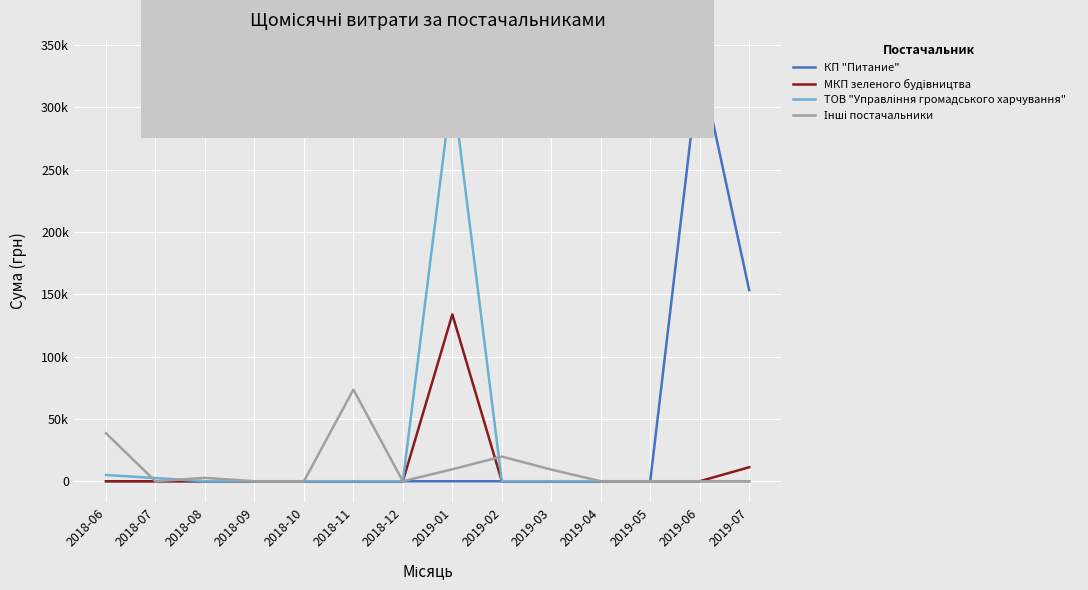

Does the chart display data point markers on the line(s)?

No